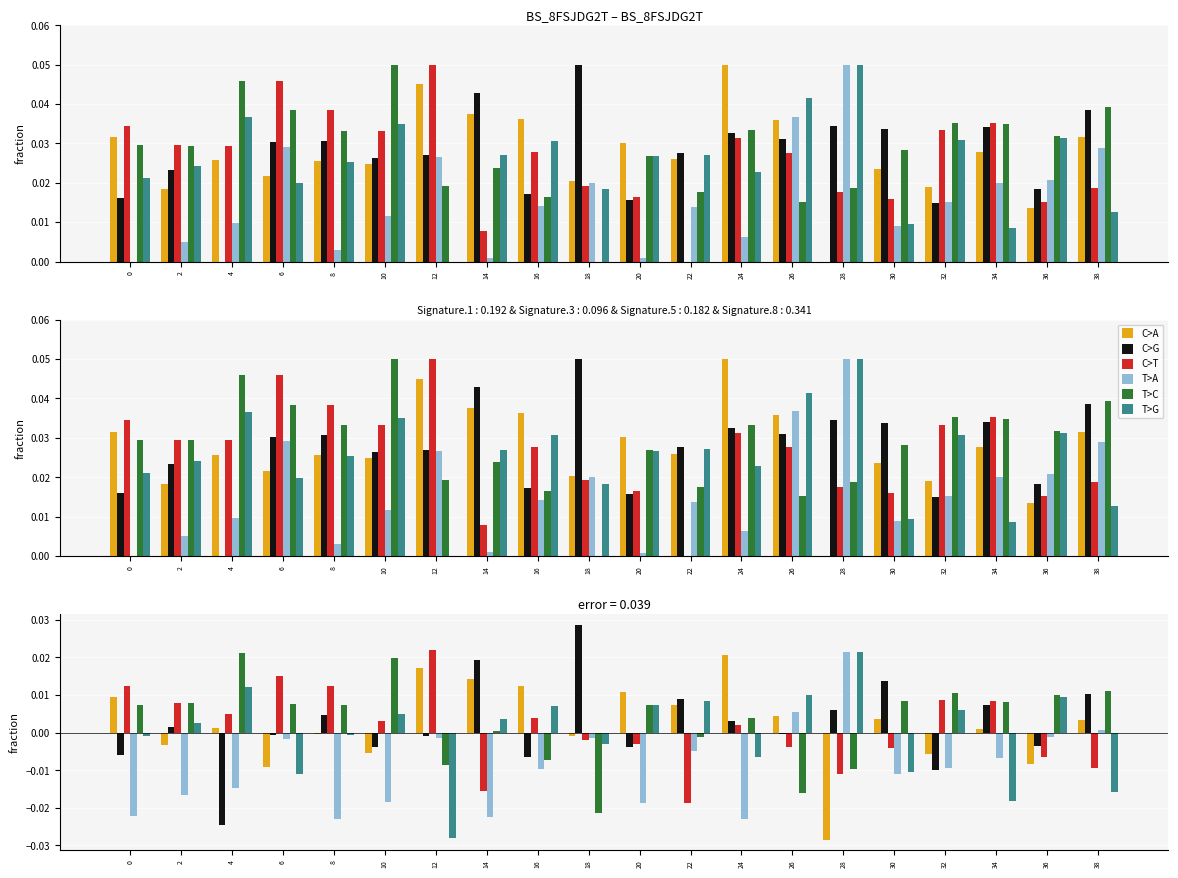

How many negative values does the T>C series have?

6